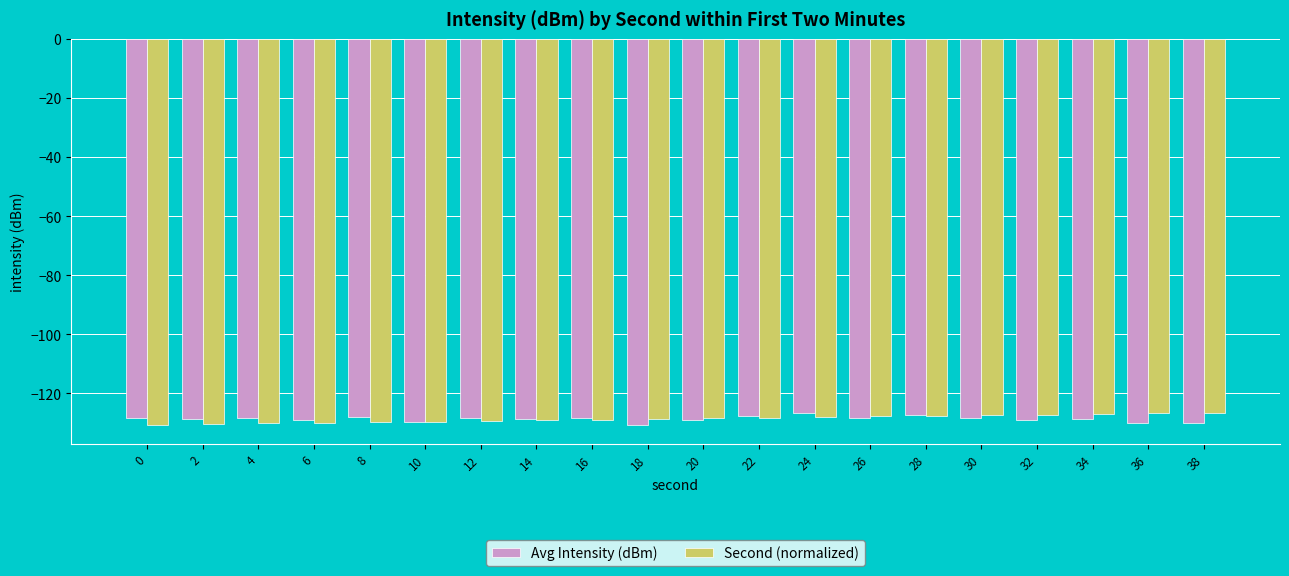

What is the spread (max minus min) of values at 26?

0.6